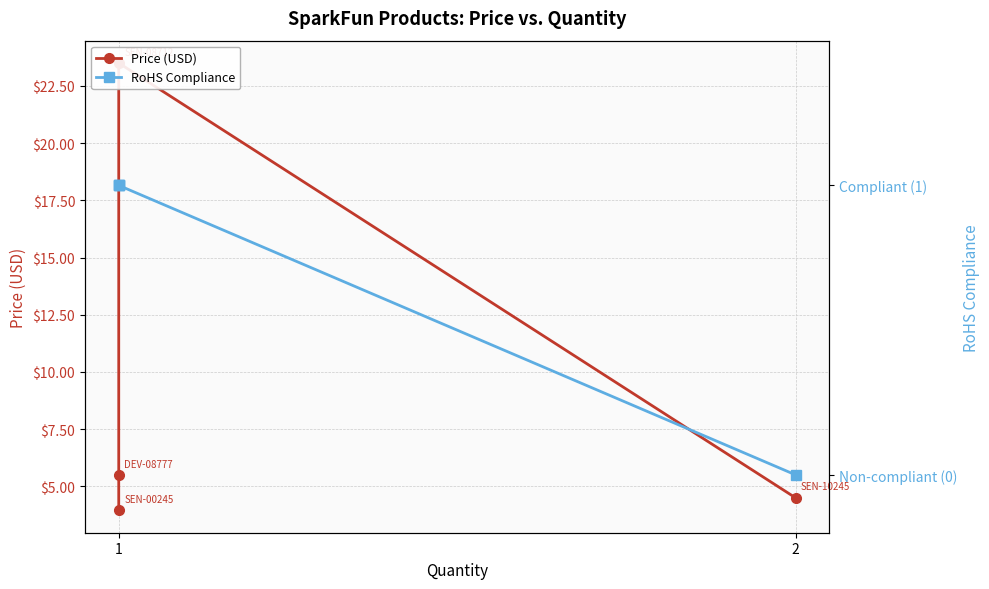

Does the chart display data point markers on the line(s)?

Yes